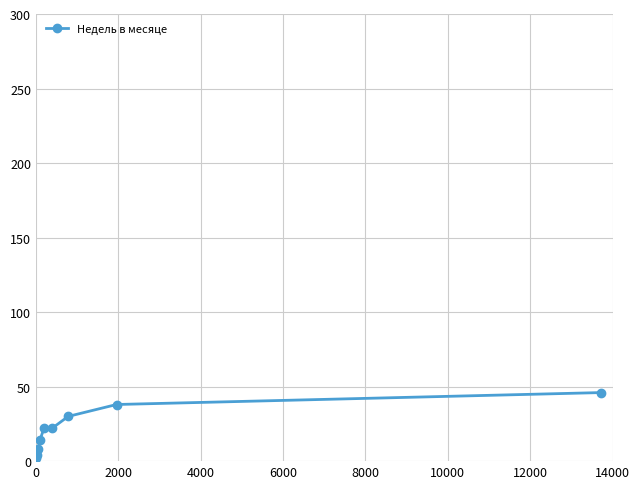

What is the maximum value shown in the chart?

46